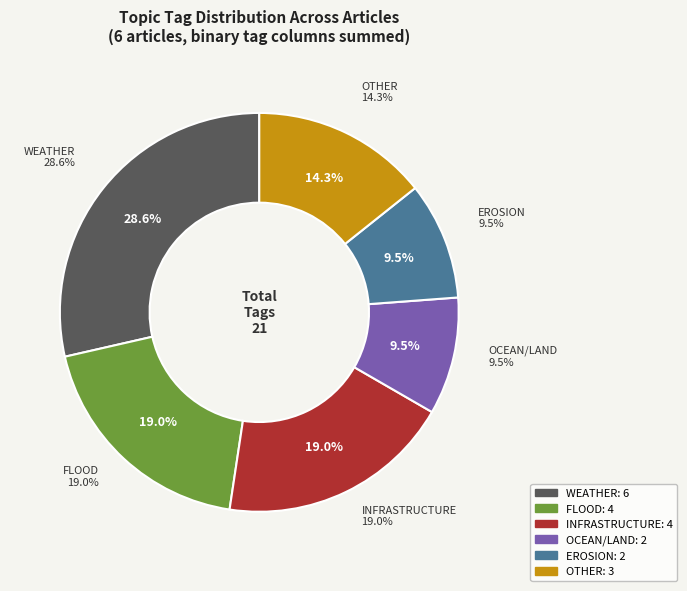

How many segments does this pie chart have?

6